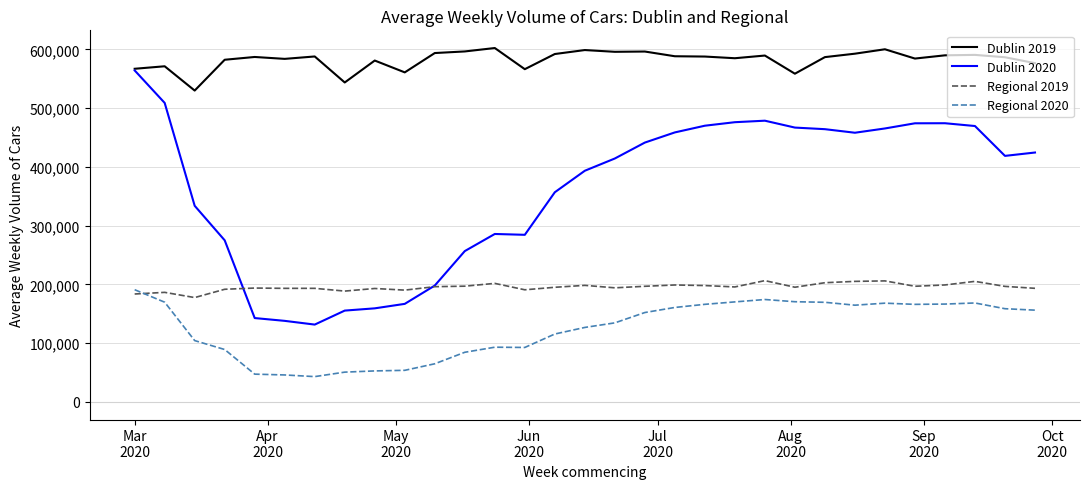

After their last crossing, which series has the higher values: Regional 2020 or Regional 2019?

Regional 2019